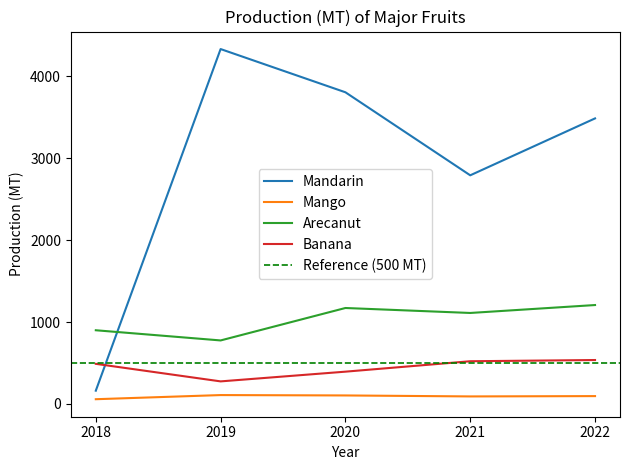

What is the value of the Mandarin point at the 5th from the left?

3486.8